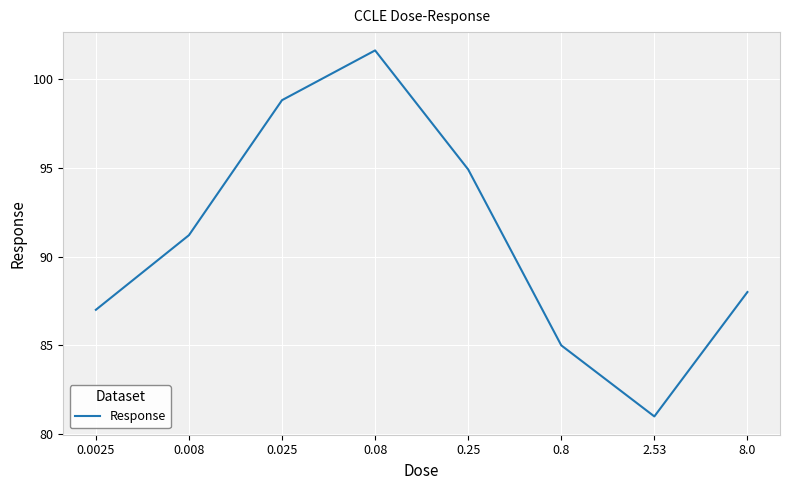

Where does the data first go above 91?

0.008